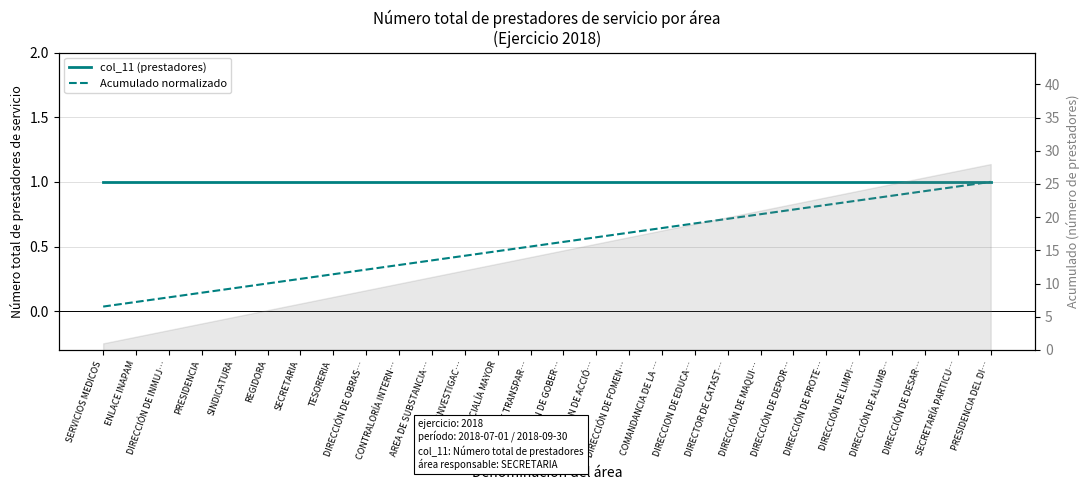

True or false: Número total de prestadores (col_11) has a value of 0.4 at REGIDORA.

False